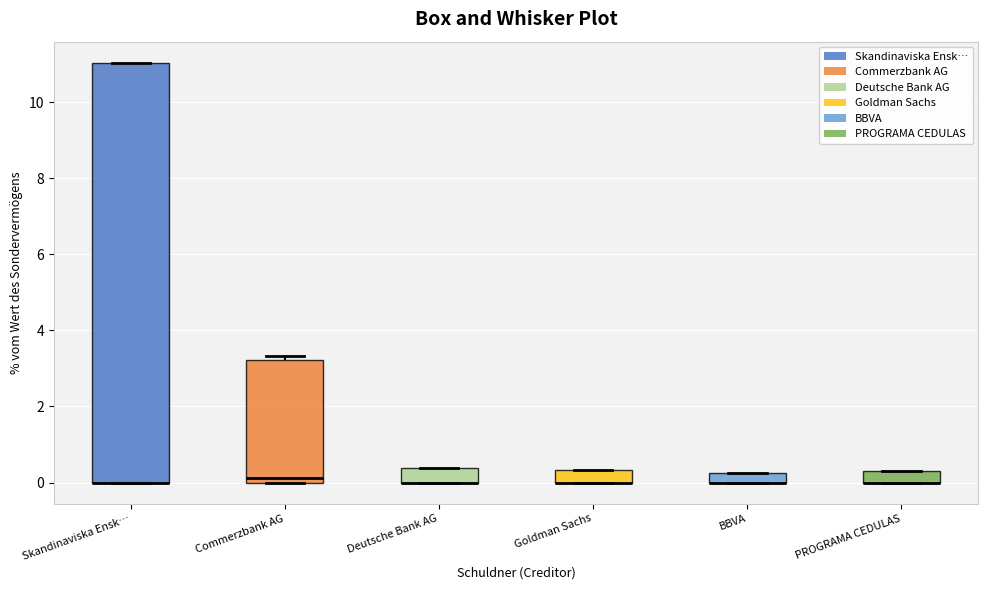

Comparing the boxes themselves (not the whiskers), which one is the tallest?

Skandinaviska Ensk…